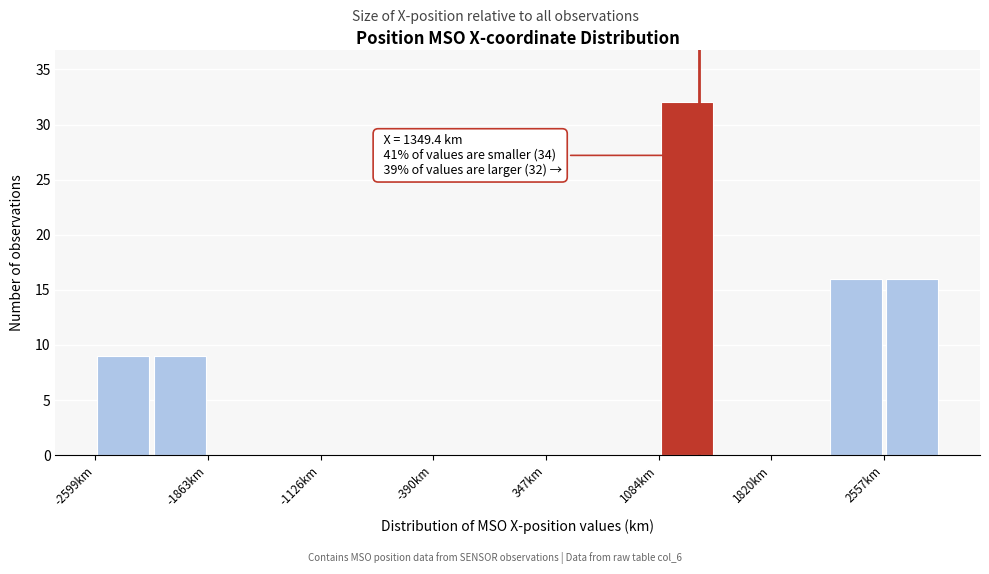

Read against the x-axis, roughly where is the centre of the tallest bar?

1300